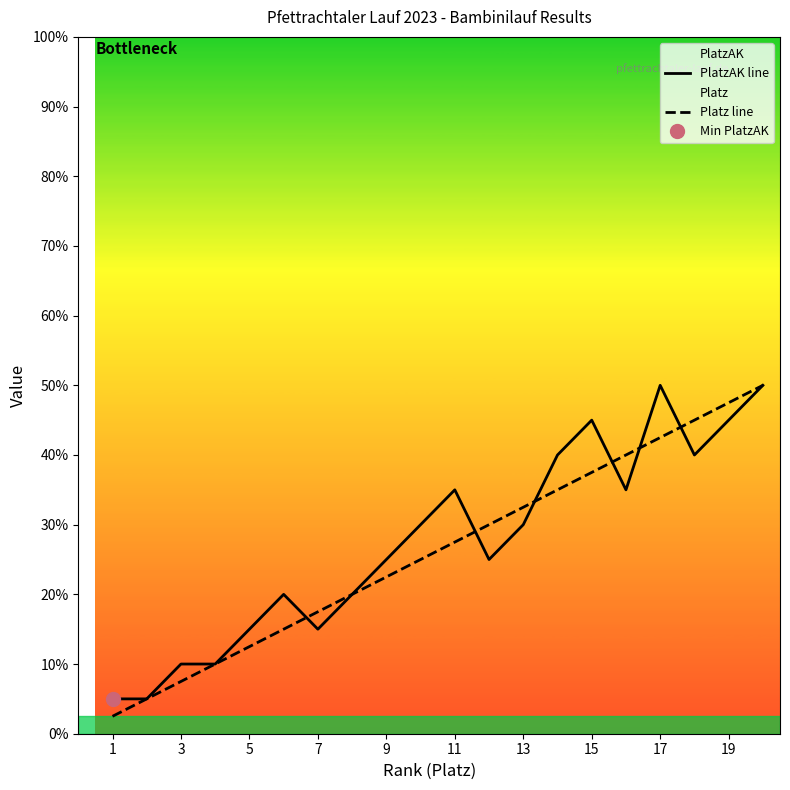

Rank the series by their average value, from highest to lowest.

PlatzAK line, Platz line